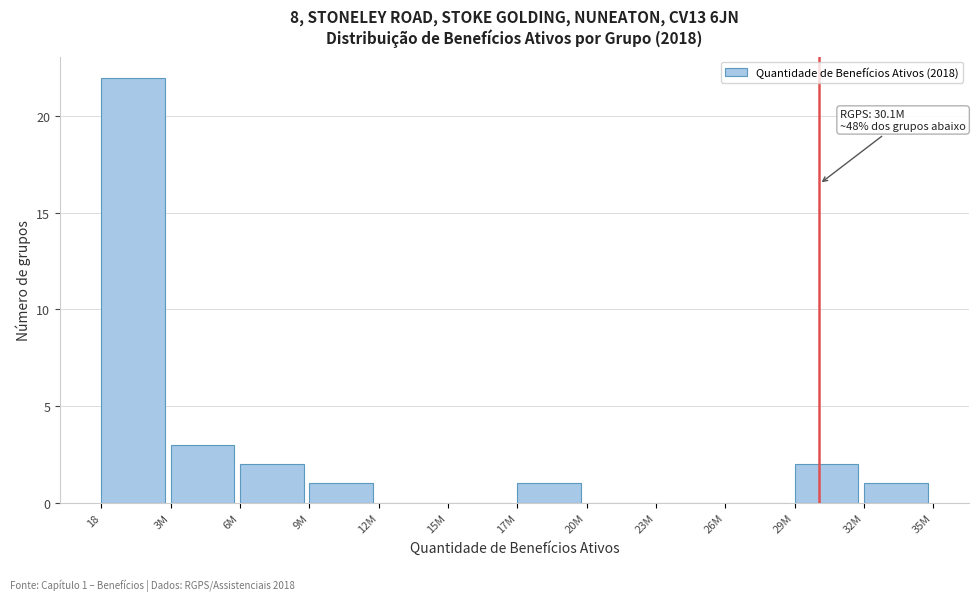

Reading right to left, extract all data points from this chart.

32M=1	29M=2	26M=0	23M=0	20M=0	17M=1	15M=0	12M=0	9M=1	6M=2	3M=3	18=22